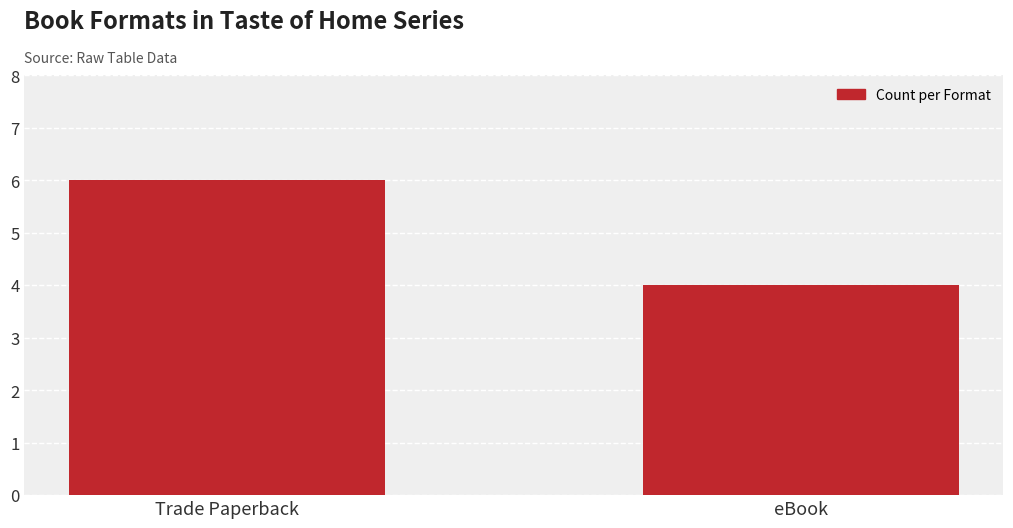

What is the change in value from Trade Paperback to eBook?

-2